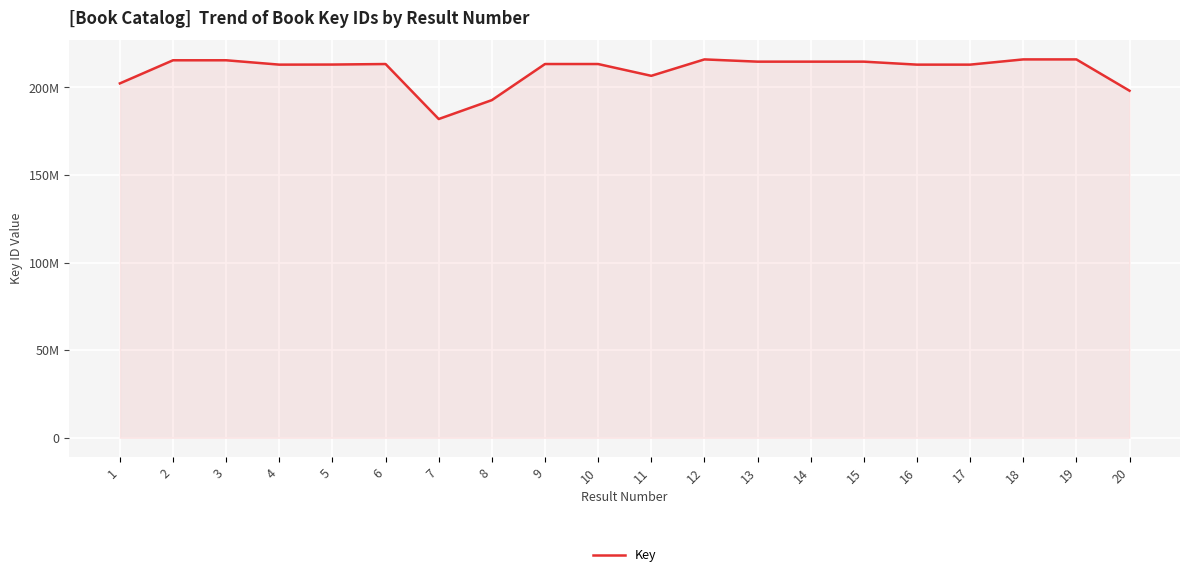

Reading left to right, extract all data points from this chart.

202278869	215475590	215474769	212988053	213033718	213334197	181942885	192734487	213334118	213332508	206601121	215970594	214688351	214688478	214688390	212987997	212988111	215972146	215971990	198089598